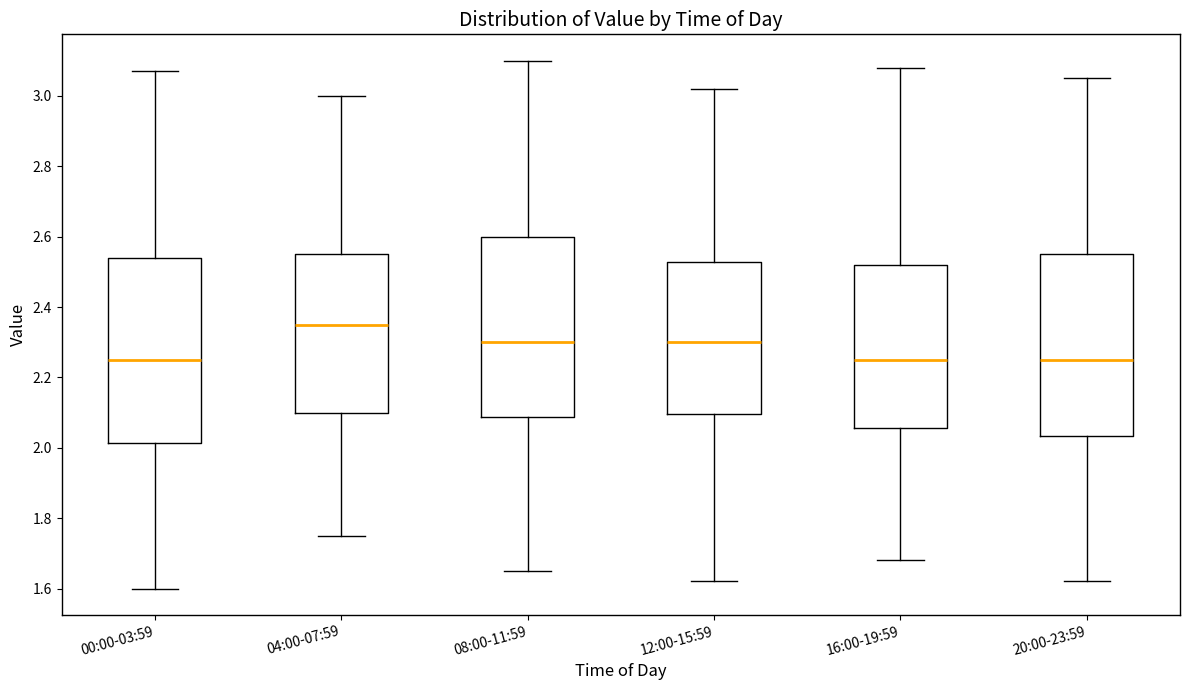

Where does the median line of the box for 16:00-19:59 sit on the y-axis? The values are not printed on the chart, so give them approximately, as read against the axis.

2.26